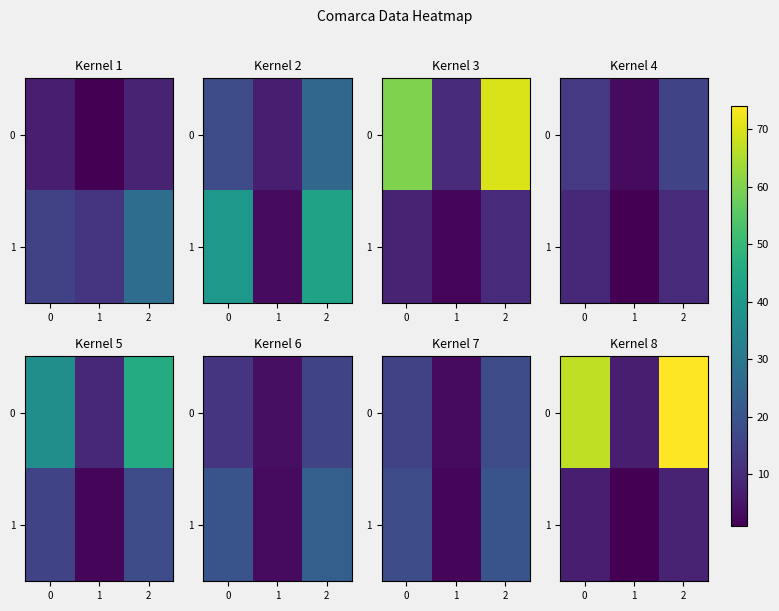

List the labels in order of 0 value, largest first.

2, 0, 1